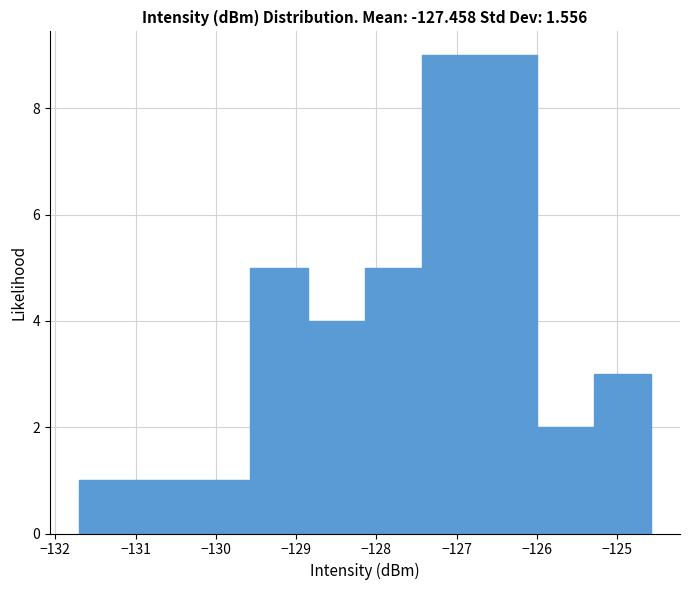

Reading left to right, list every bar in this chart as the range it spans on the x-axis followed by its height. Neither the bar edges nor the heights are printed on the chart, so give them approximately, as read against the axes.

-131.7 to -131.0: 1
-131.0 to -130.3: 1
-130.3 to -129.6: 1
-129.6 to -128.9: 5
-128.9 to -128.1: 4
-128.1 to -127.4: 5
-127.4 to -126.7: 9
-126.7 to -126.0: 9
-126.0 to -125.3: 2
-125.3 to -124.6: 3